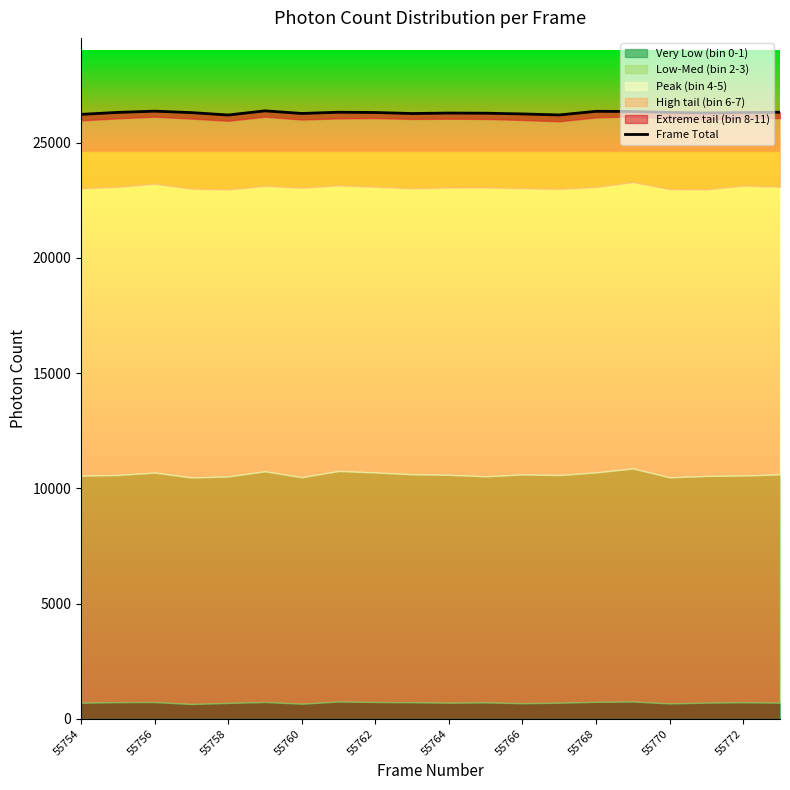

What is the highest value of the Frame Total series?

26377